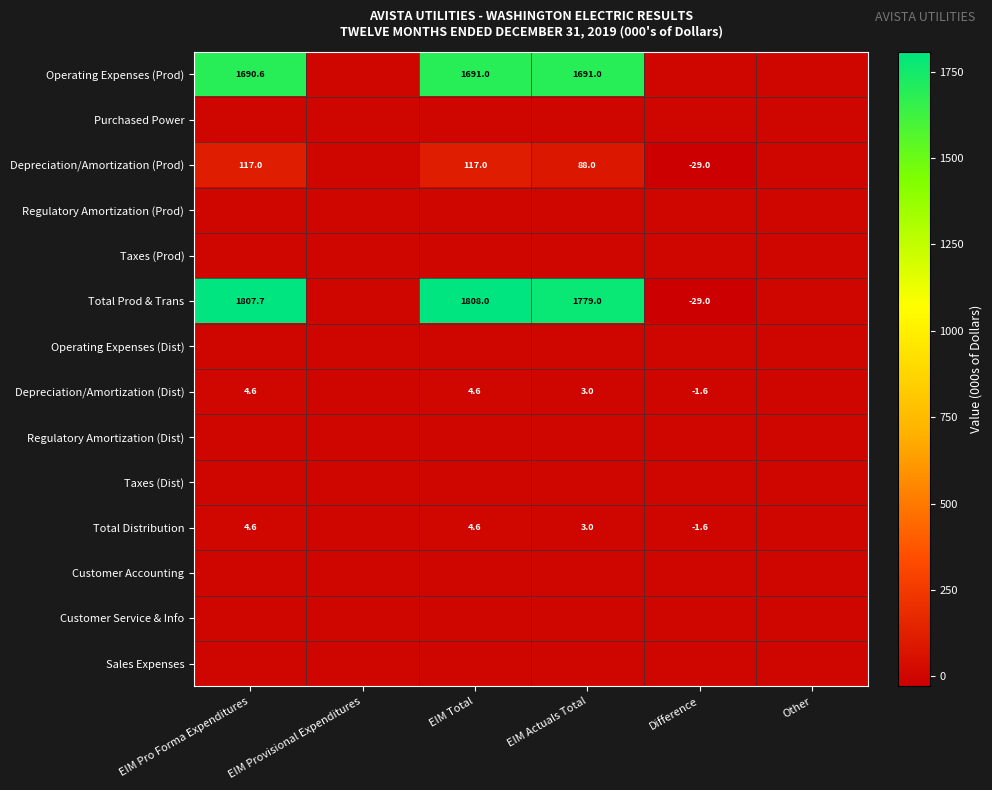

Is the value of Total Distribution at Difference greater than the value of Operating Expenses (Prod) at EIM Pro Forma Expenditures?

No